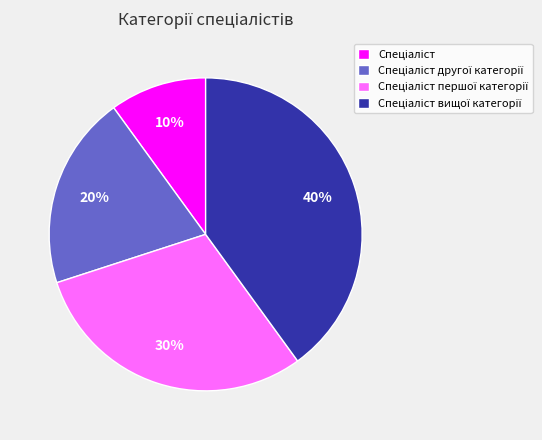

To the nearest percent, what is the difference between the largest and smallest slice percentages?

30%